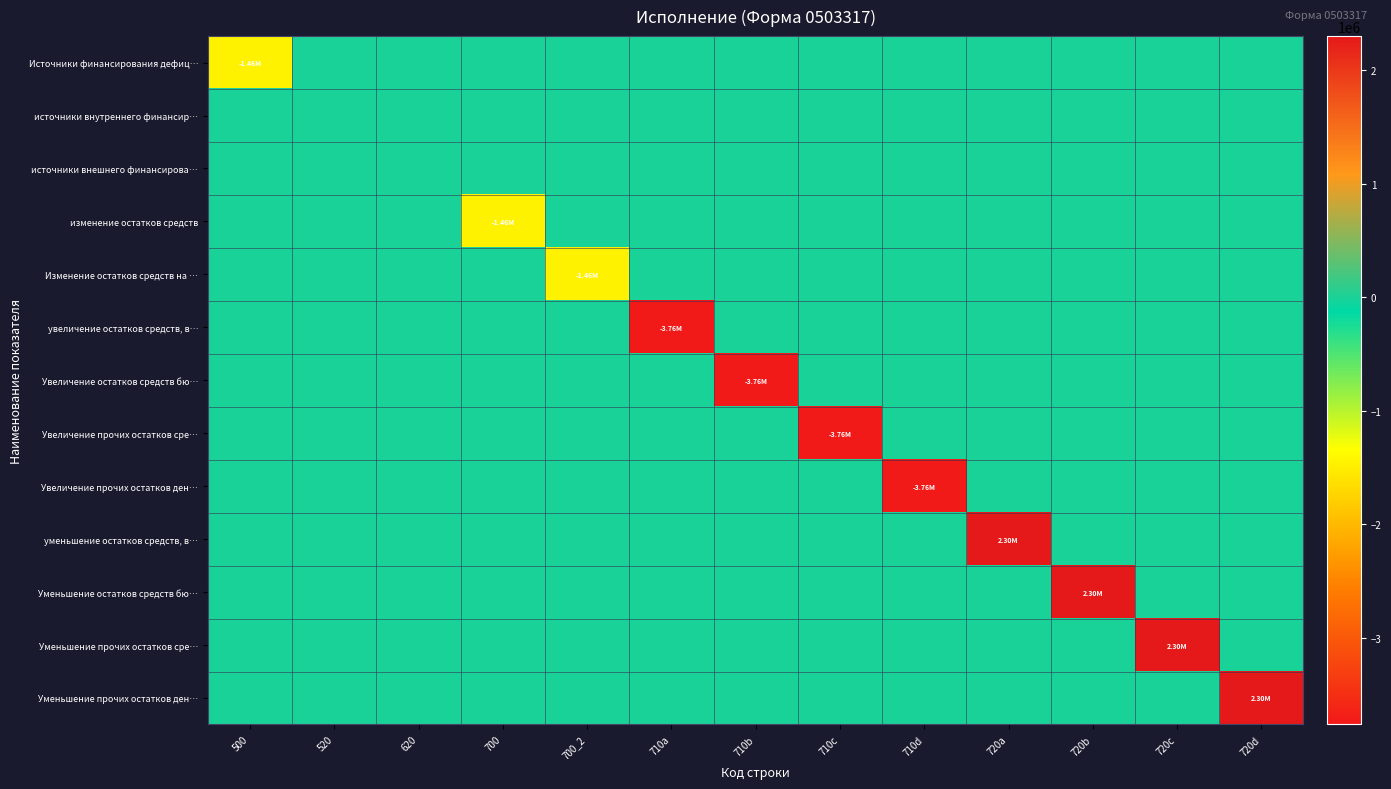

How many distinct data groups are displayed?

13